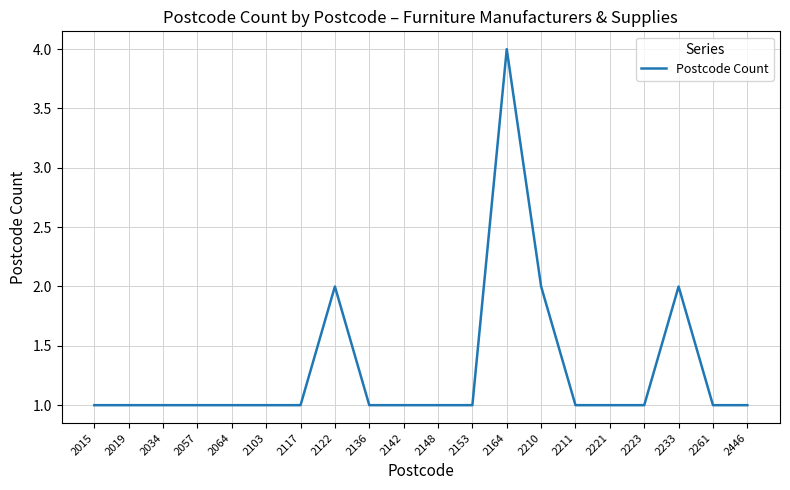

What is the difference between the second highest and second lowest values?

1